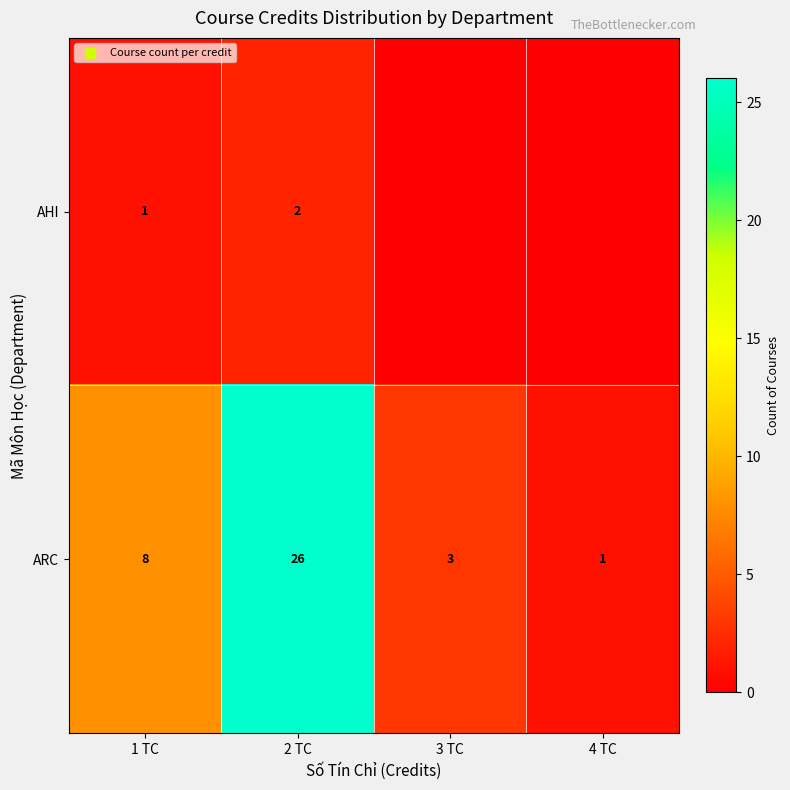

What is the total value across all series at 1 TC?

9